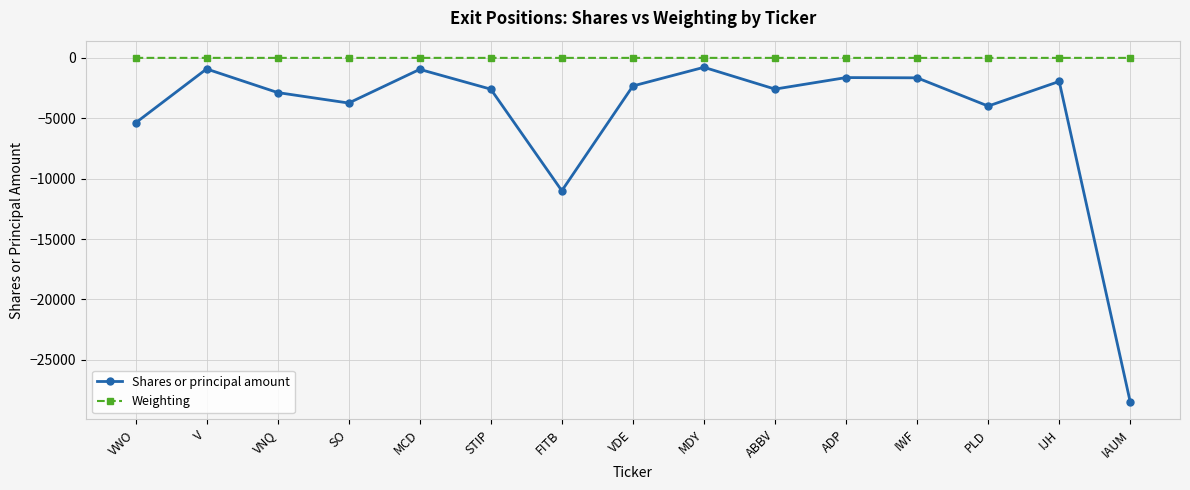

What value does the Weighting series have at MDY?

-0.2